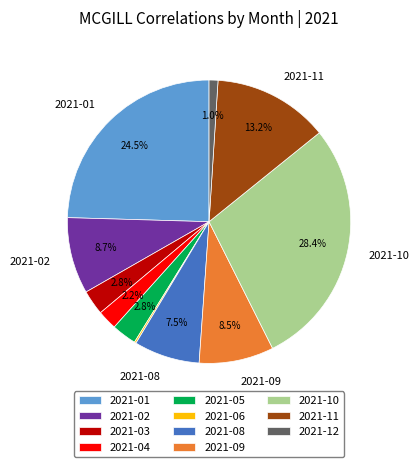

Is there a majority slice in this chart?

No